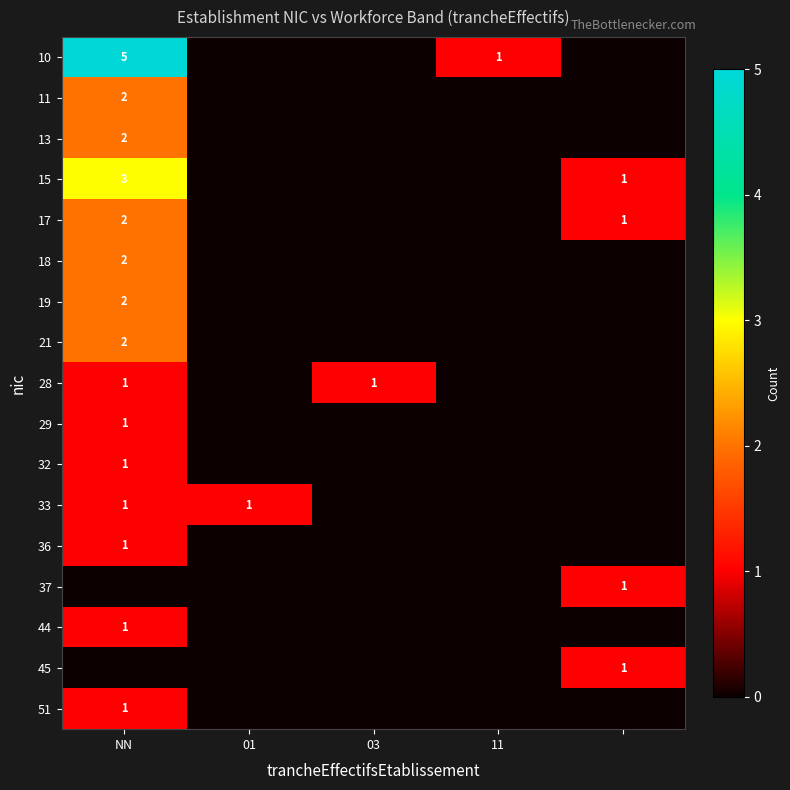

At how many categories does at least one series exceed 2?

1